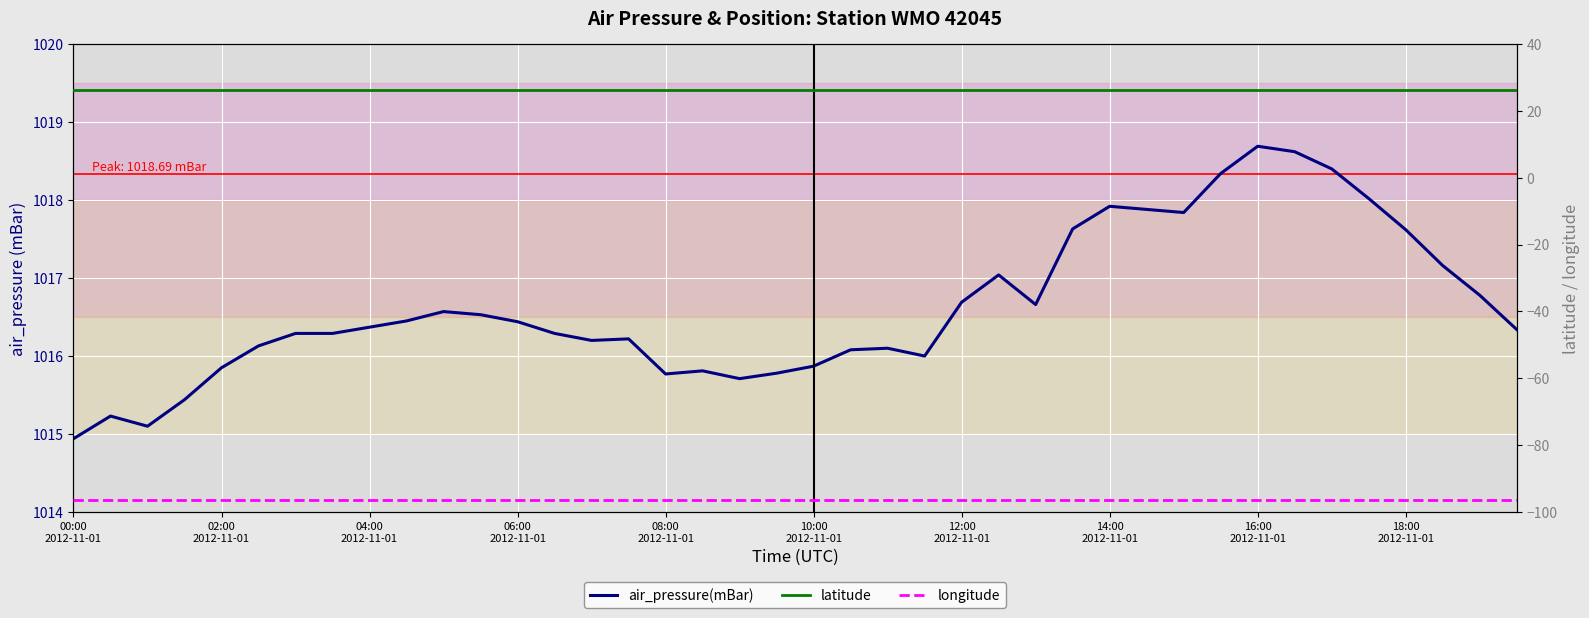

At how many categories does at least one series exceed 38?

40